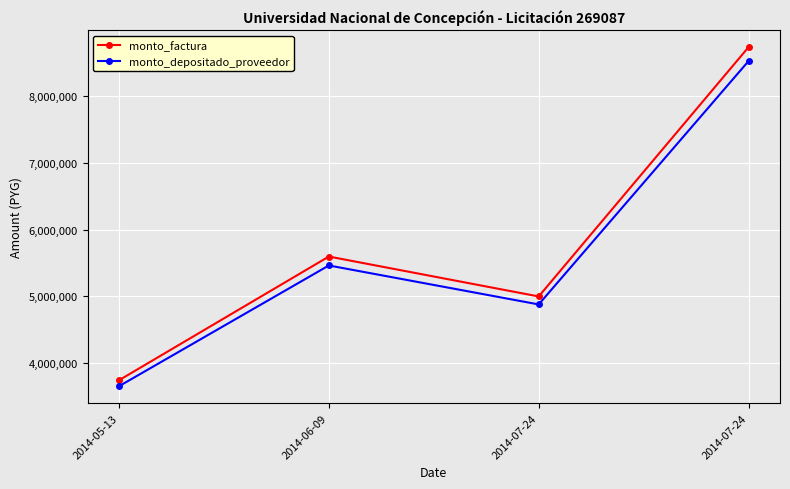

How many data points in monto_depositado_proveedor are less than 5464476?

2